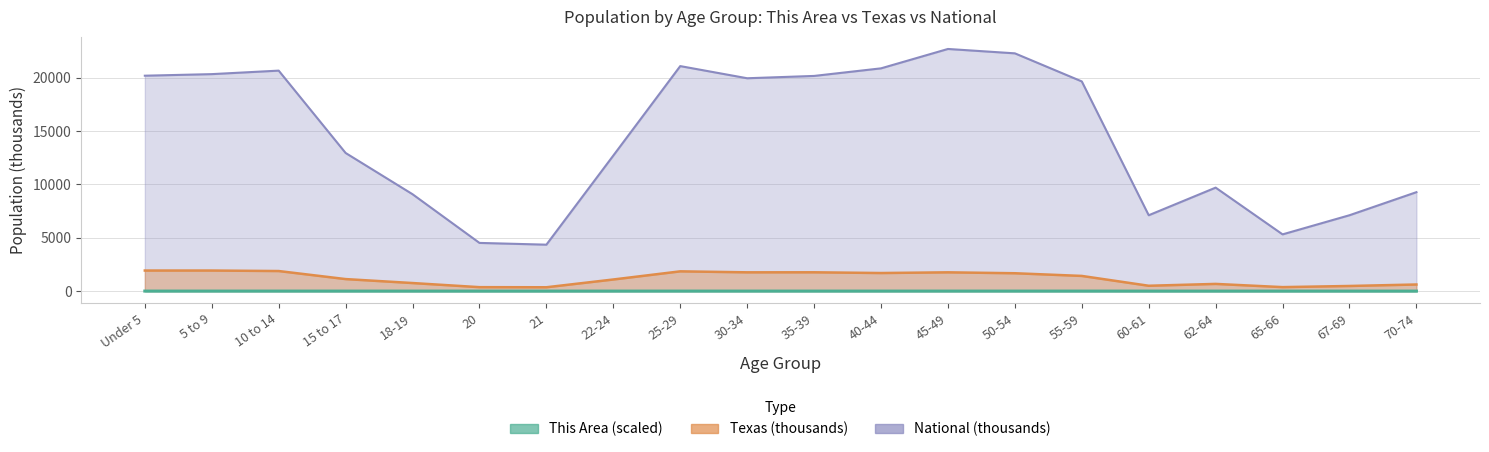

How many distinct data groups are displayed?

3